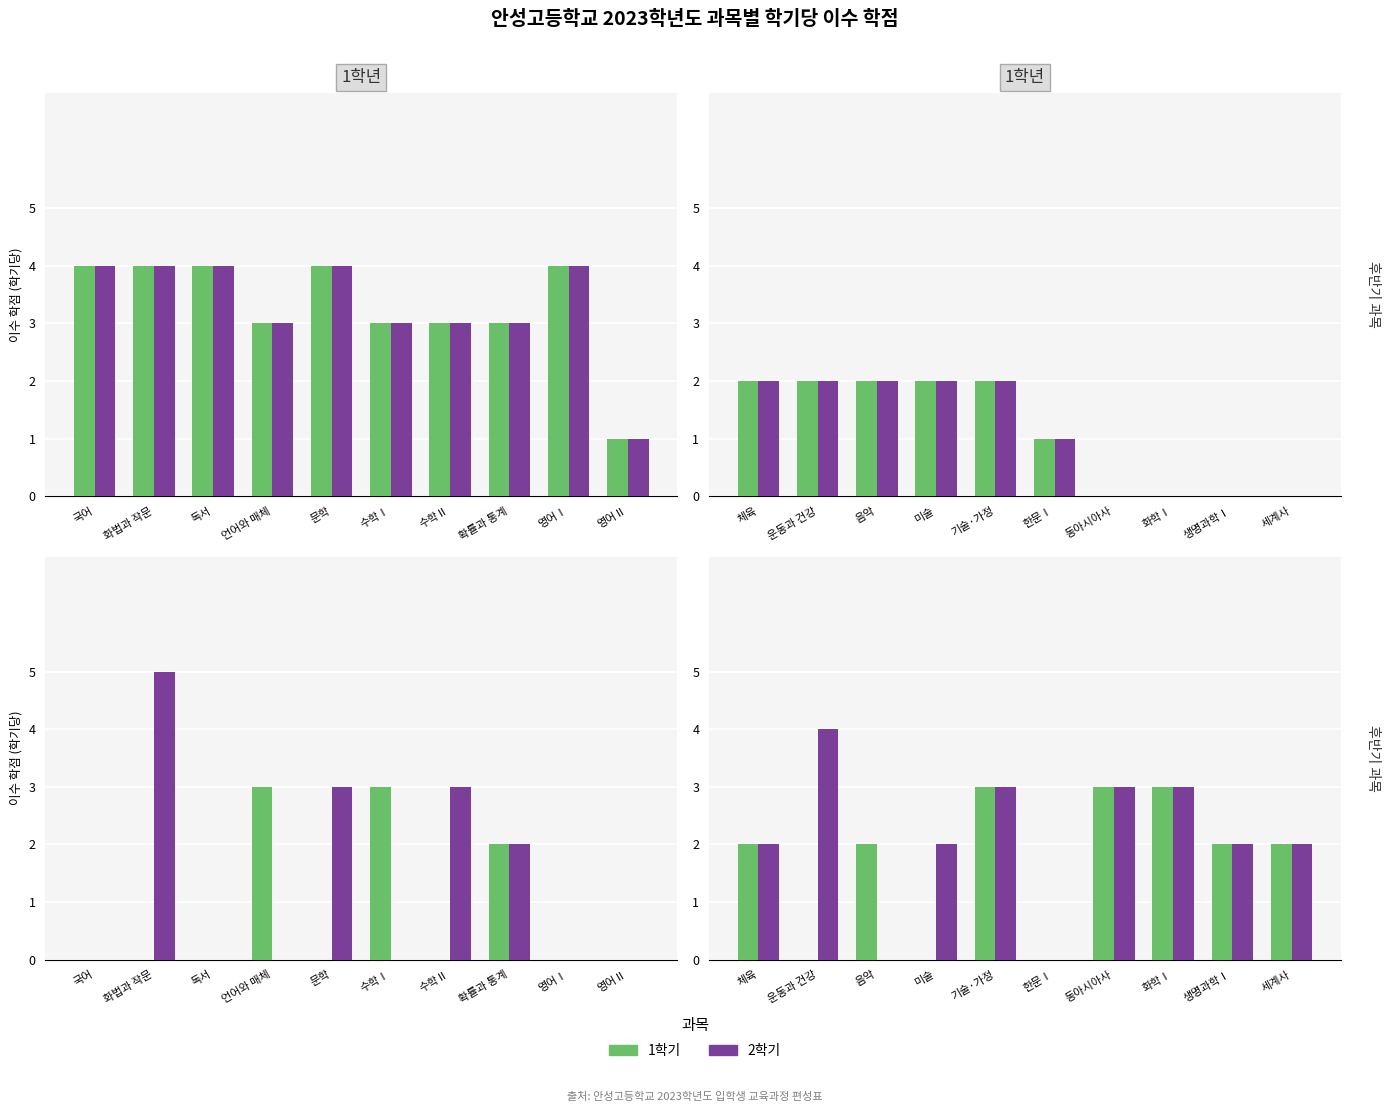

Which category has the highest value in the 2학기 series?

운동과 건강